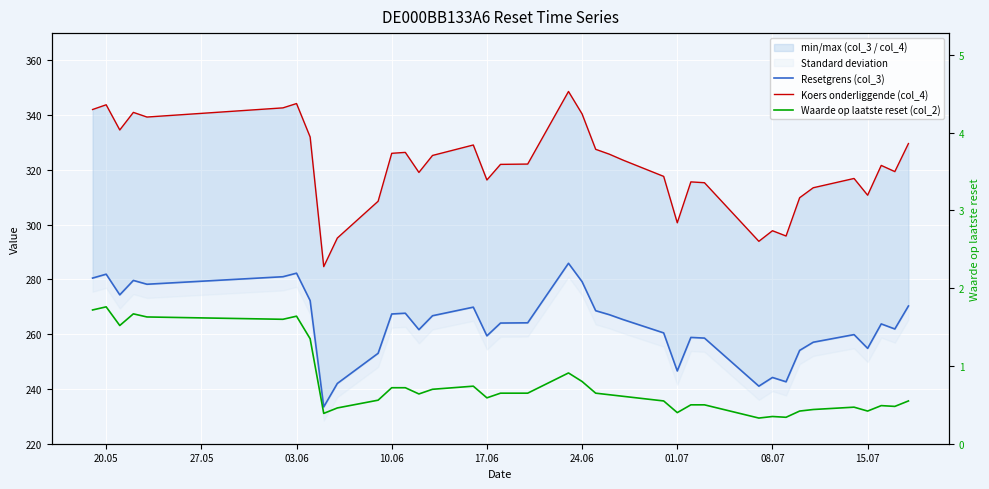

What is the average value of the Resetgrens (col_3) series?

263.7